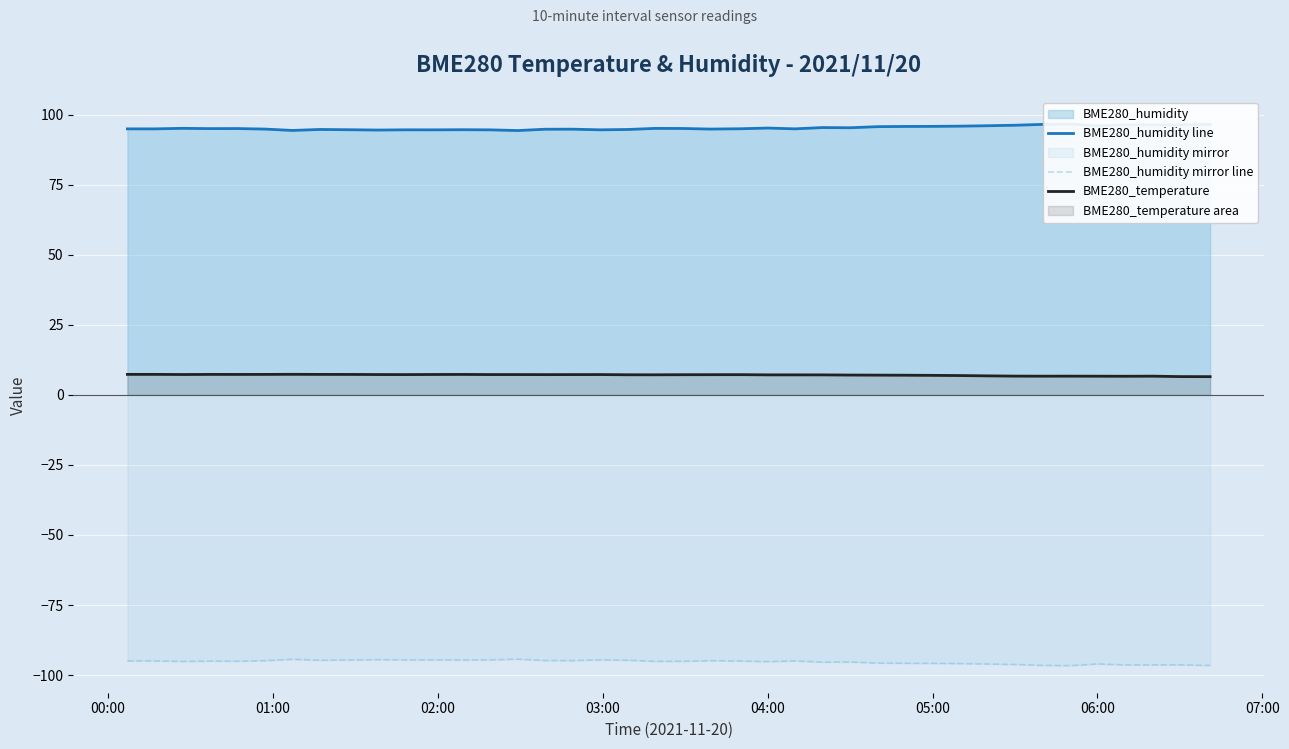

What is the minimum value for BME280_temperature?

6.5